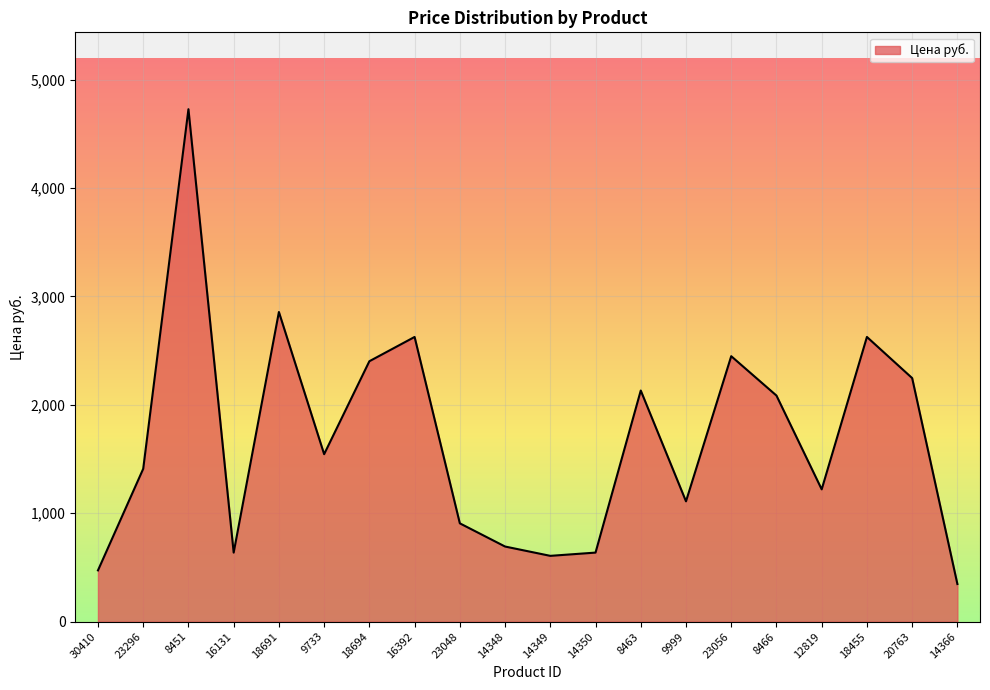

True or false: the data shows 1978.8 at 23296.

False